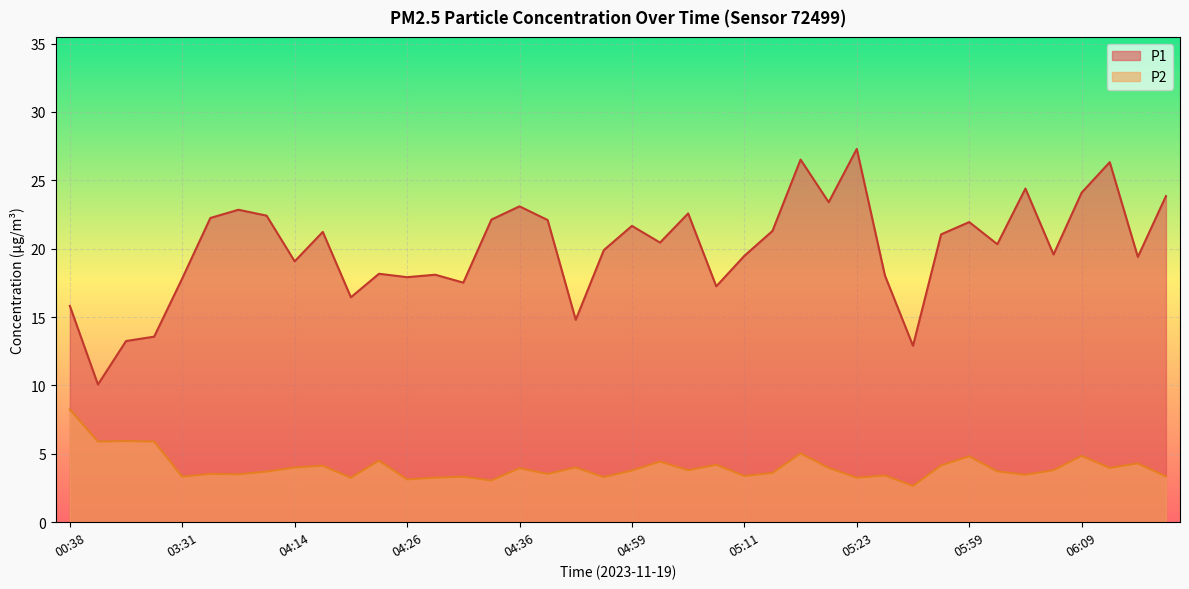

True or false: P2 has a value of 4.2 at 05:33.

True